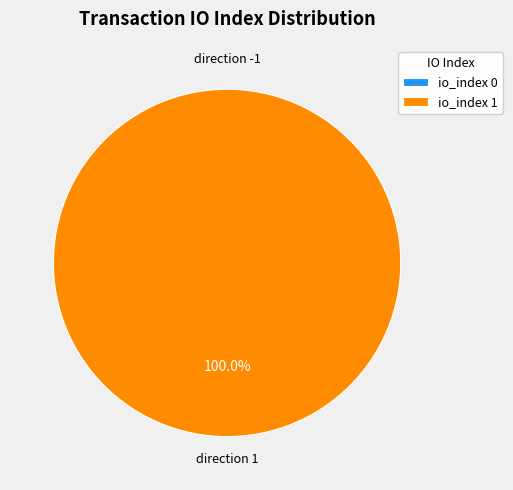

To the nearest percent, what is the combined percentage of direction -1 and direction 1?

100%